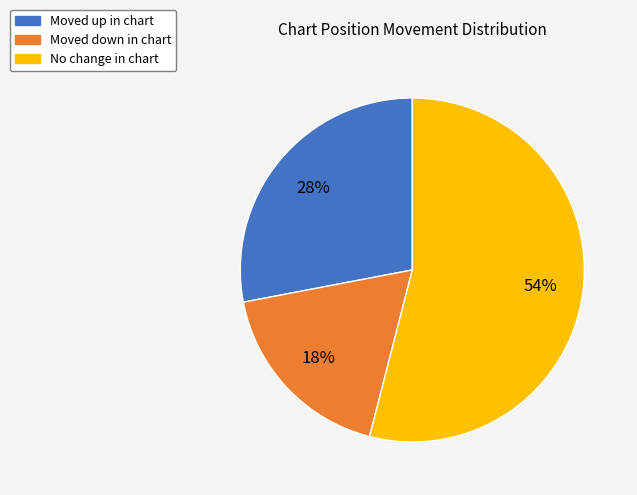

Approximately how many times larger is the value at Moved up in chart compared to No change in chart?

0.5